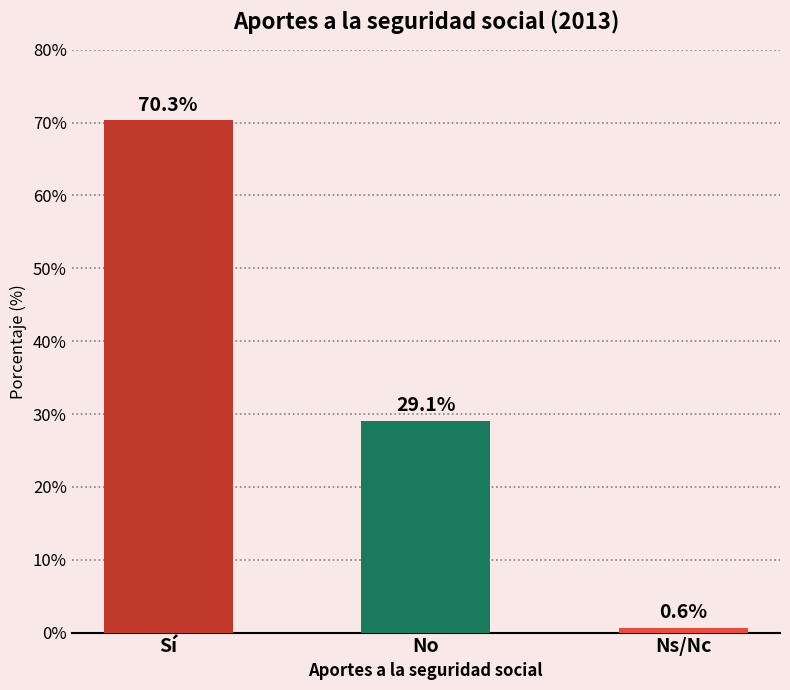

What is the label of the 3rd bar from the right?

Sí